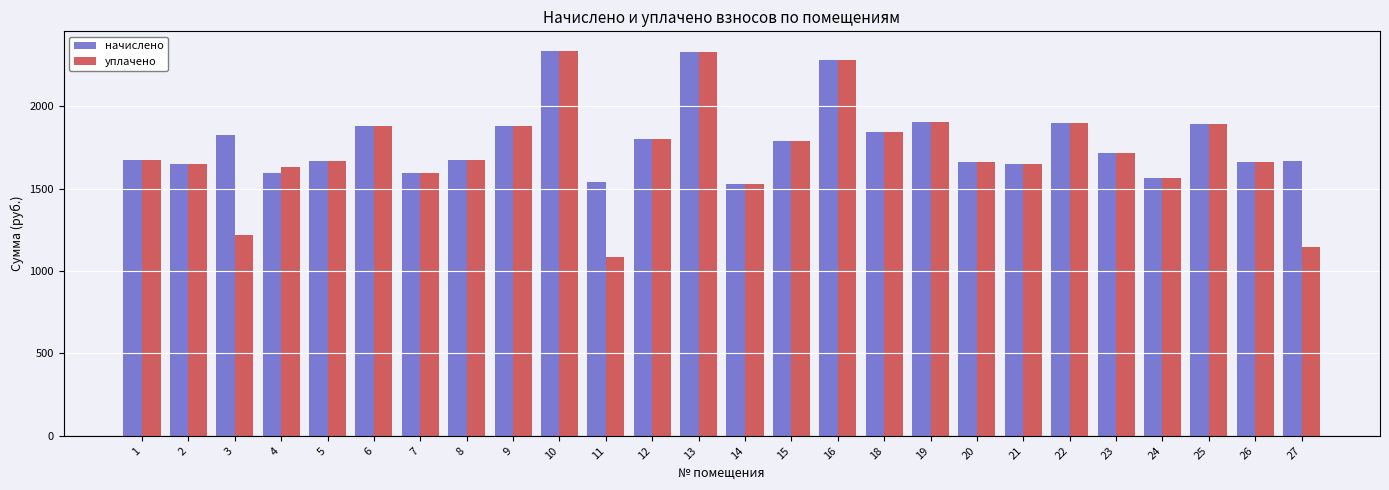

Is the value of начислено at 11 greater than the value of уплачено at 21?

No